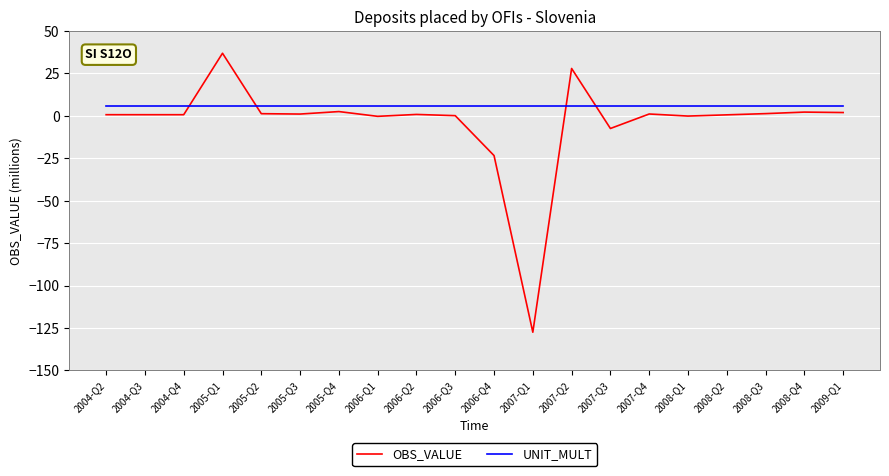

Which series has the widest spread of values?

OBS_VALUE